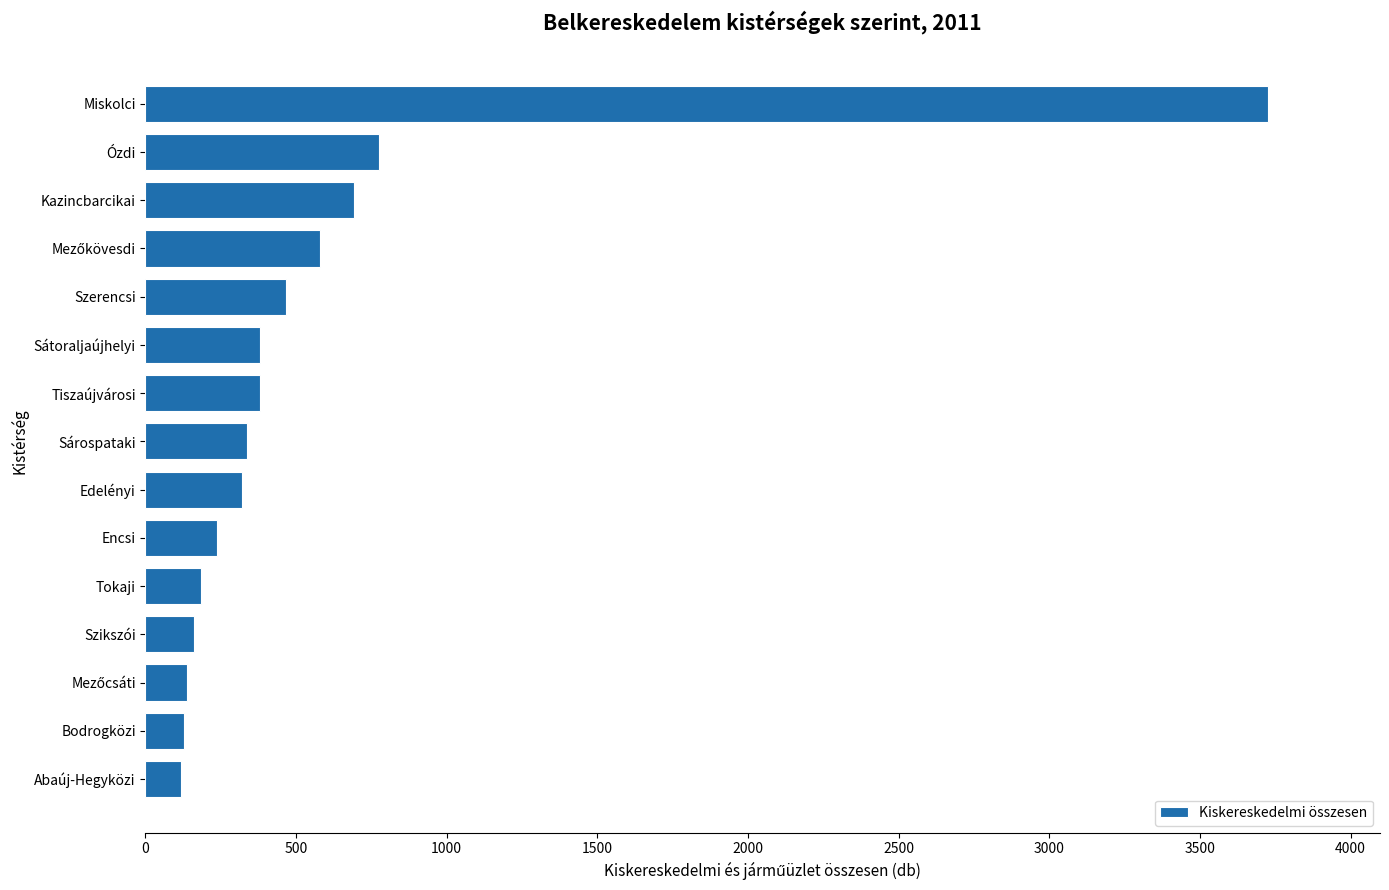

What is the change in value from Edelényi to Miskolci?

+3404